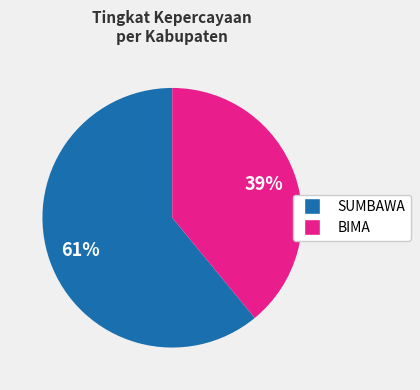

Is there a majority slice in this chart?

Yes